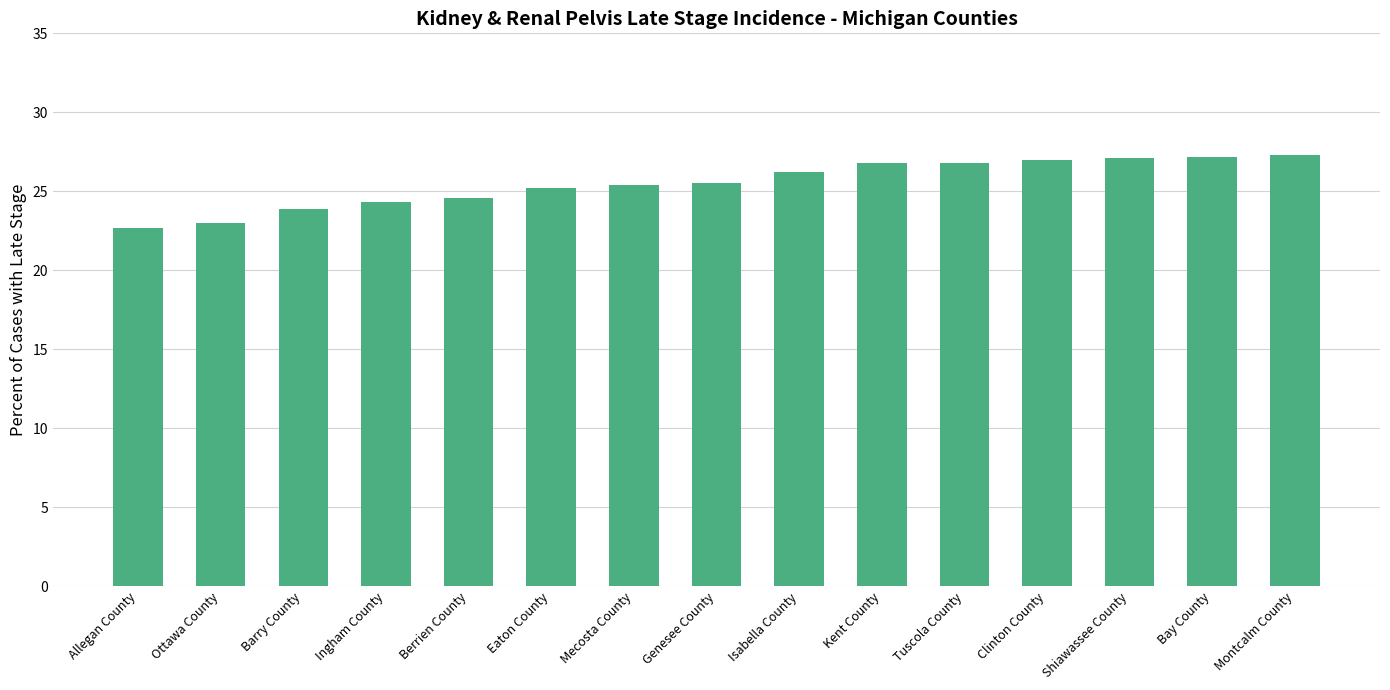

What is the label of the 10th bar from the left?

Kent County